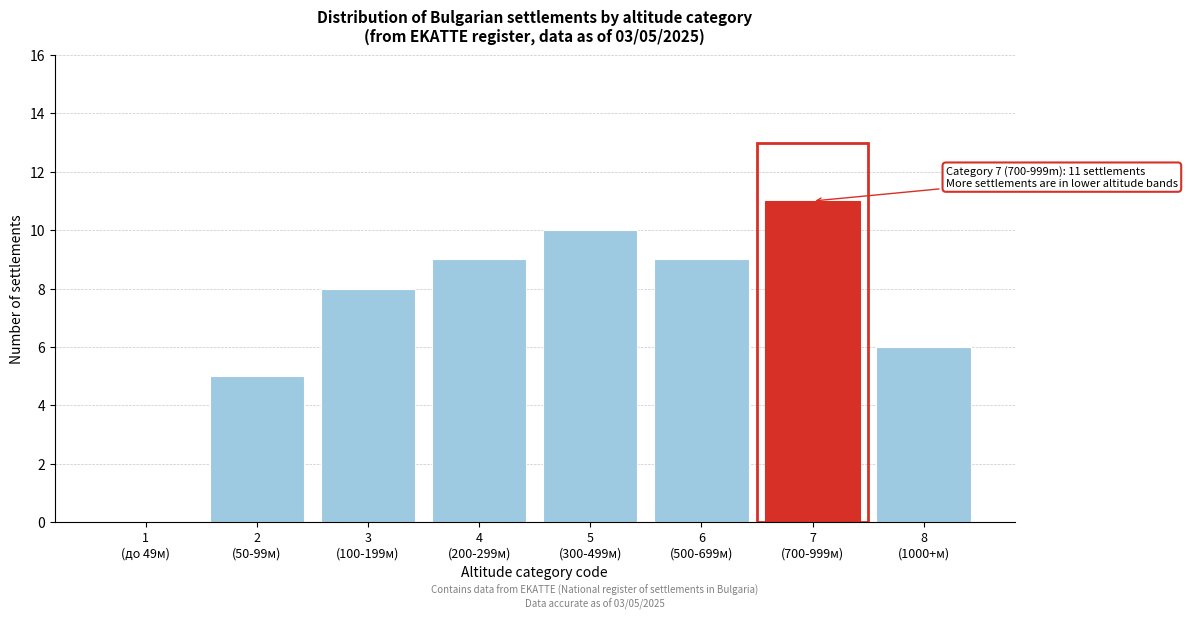

What is the maximum value shown in the chart?

11